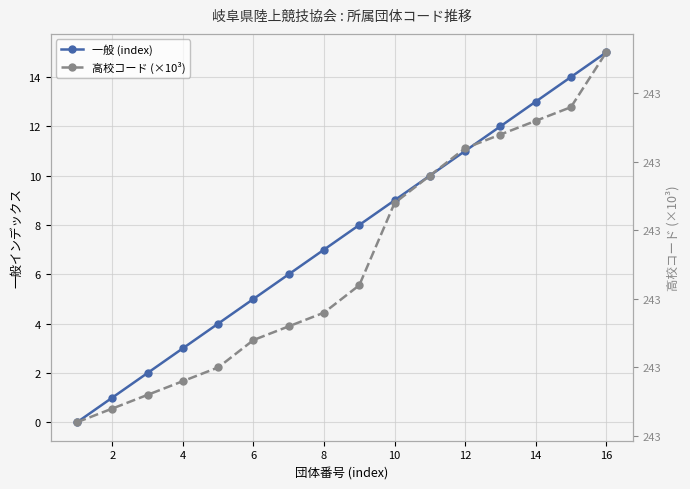

How many values in the 一般 (index) series exceed 8?

7